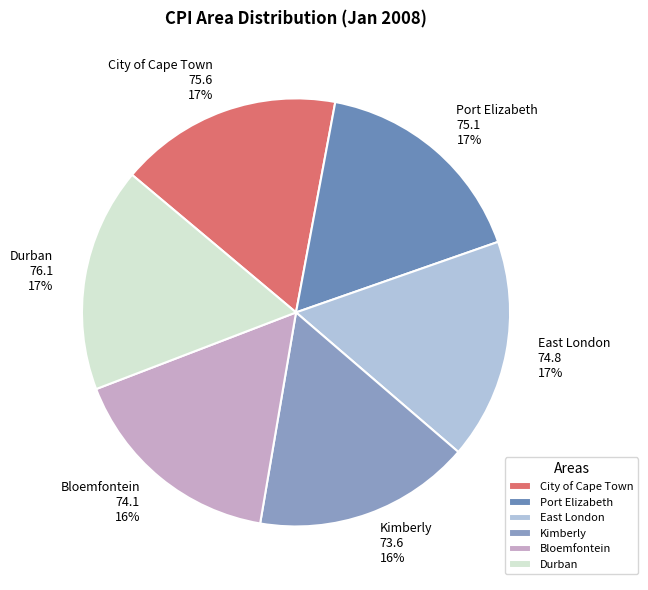

Does any single category account for the majority?

No